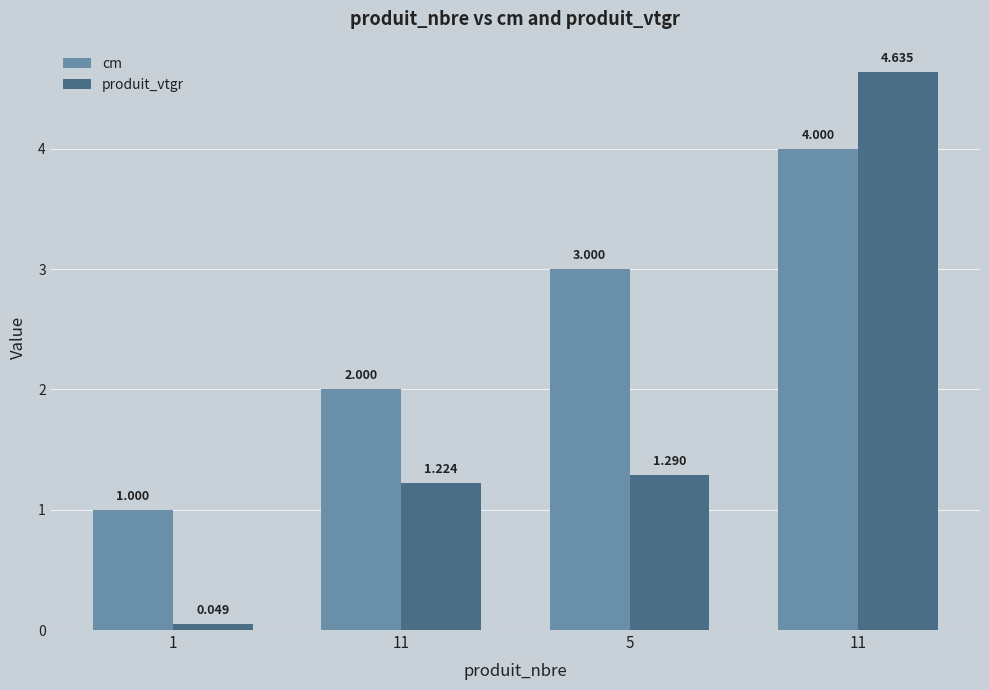

How many bars are there in each group?

2